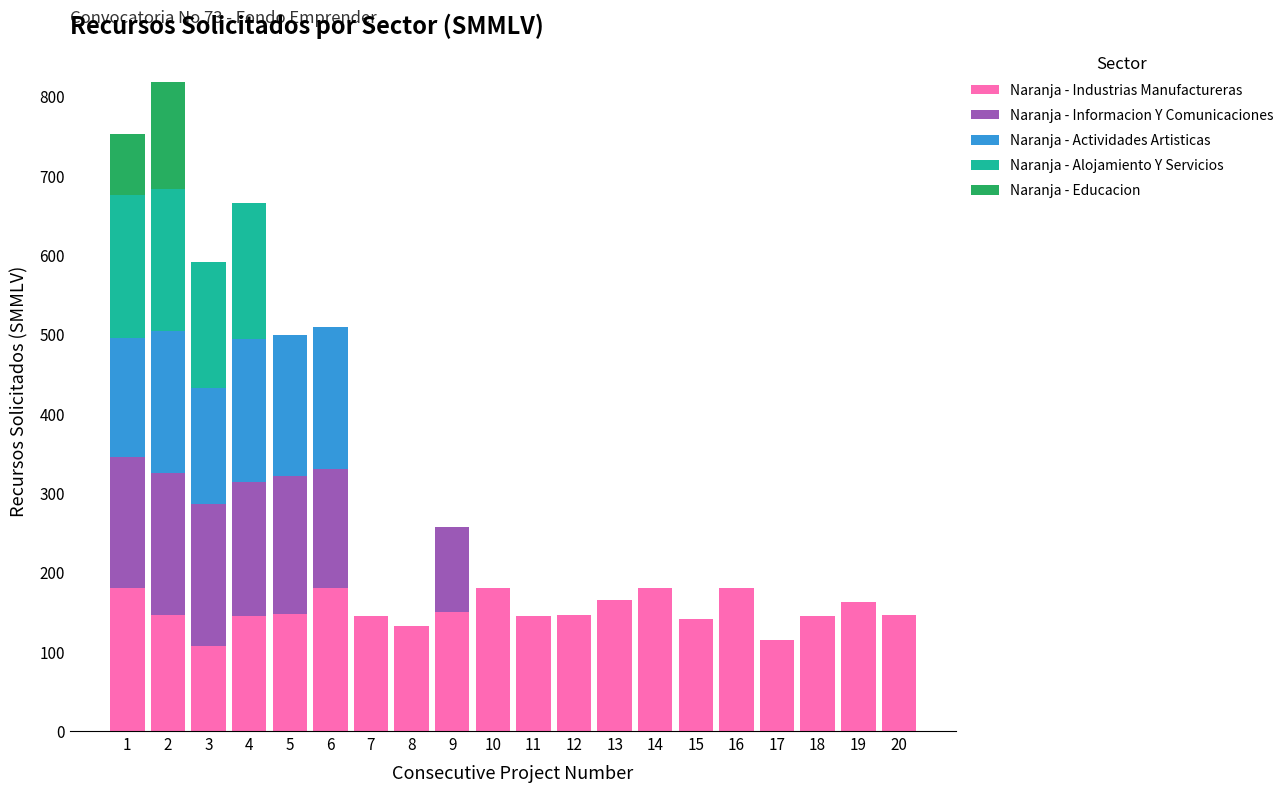

What is the maximum value for Naranja - Industrias Manufactureras?

180